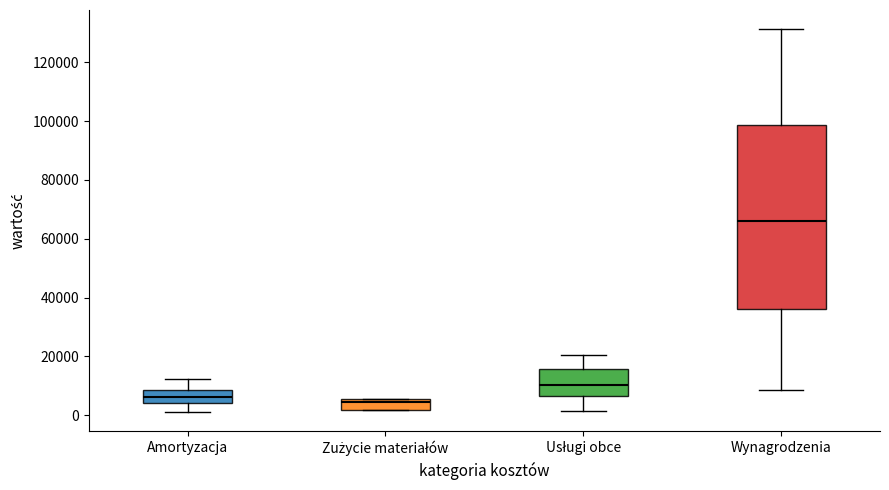

Reading left to right, read every box against the y-axis: the position of its median line, the range the box covers, and the ends of its whiskers. The values are not printed on the chart, so give them approximately, as read against the axis.

Amortyzacja: median 6000, box 4000 to 8000, whiskers 2000 to 12000
Zużycie materiałów: median 4000, box 2000 to 6000, whiskers 2000 to 6000
Usługi obce: median 10000, box 6000 to 16000, whiskers 2000 to 20000
Wynagrodzenia: median 66000, box 36000 to 98000, whiskers 8000 to 132000